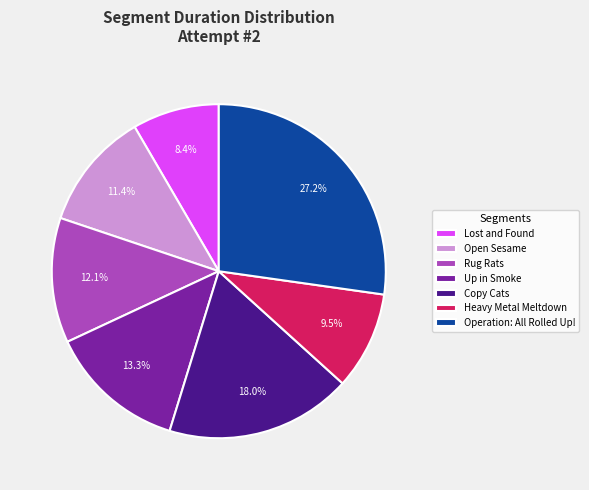

Combined, do Copy Cats and Rug Rats account for over 50%?

No